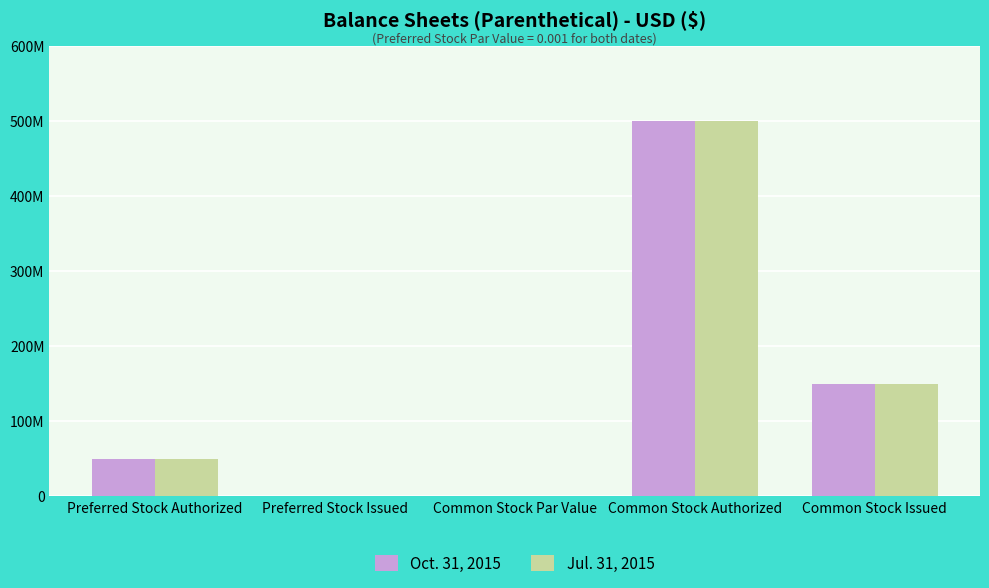

What value does the Jul. 31, 2015 series have at Common Stock Authorized?

500000000.0